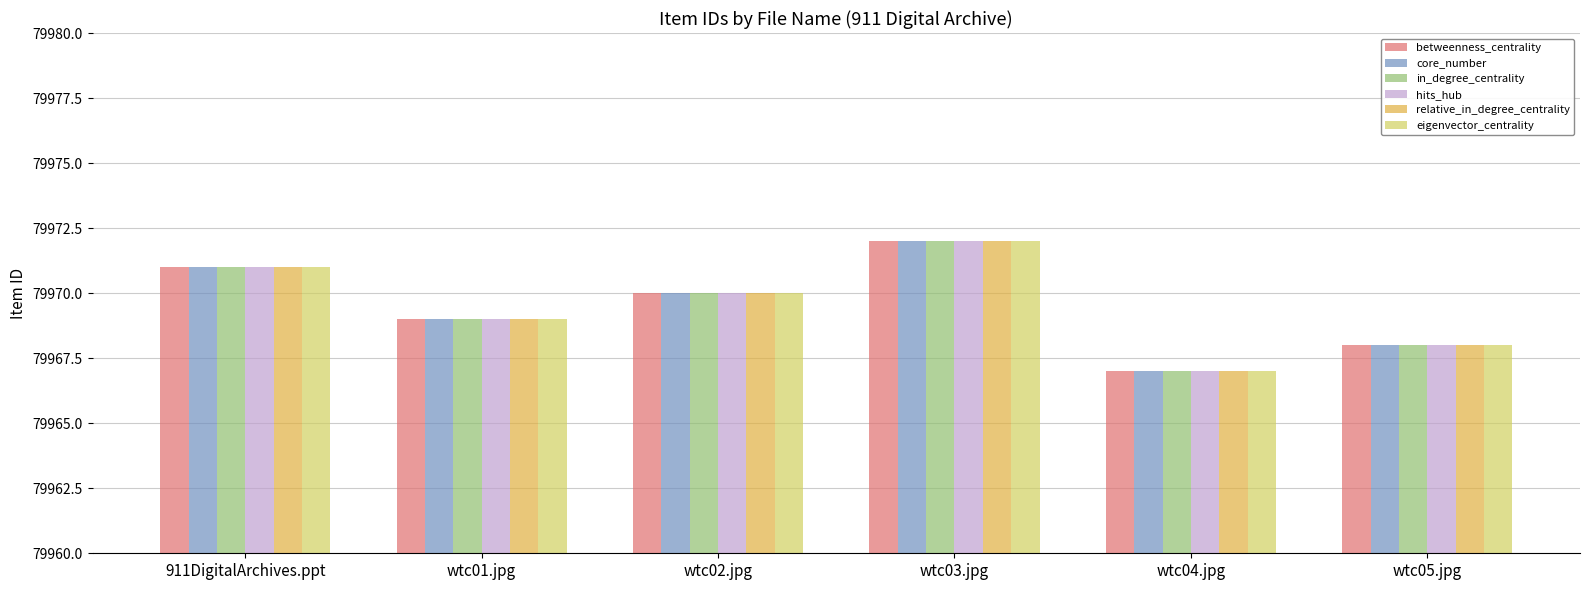

What position from the right is wtc05.jpg?

1